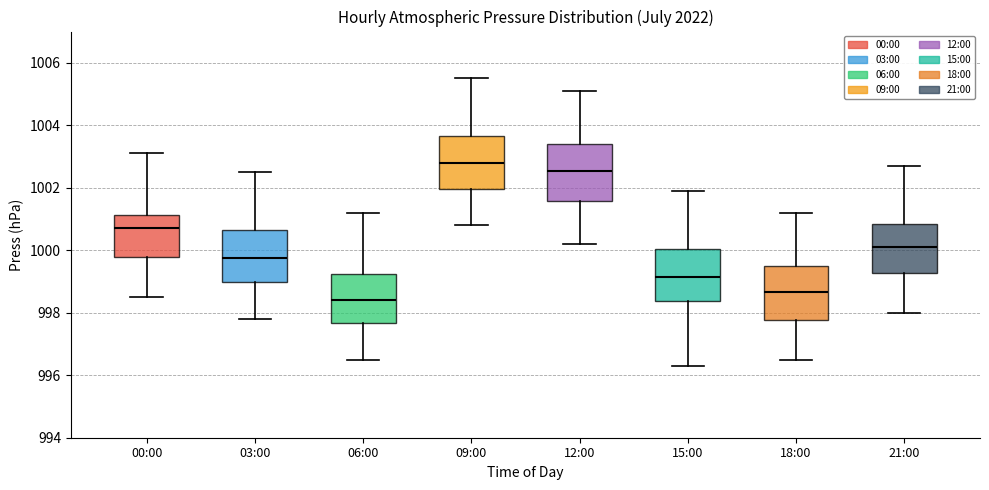

Which box's median line is the lowest?

06:00